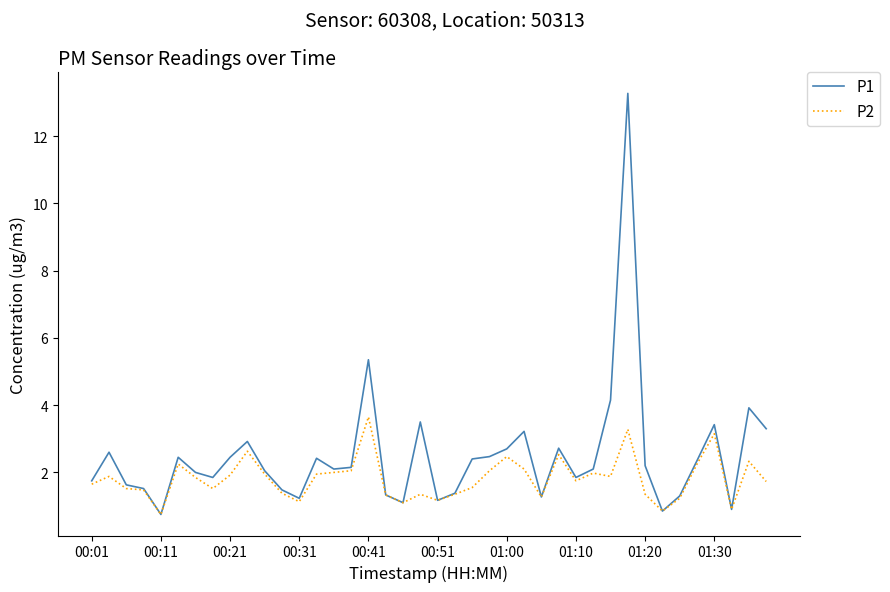

Rank the series by their average value, from highest to lowest.

P1, P2